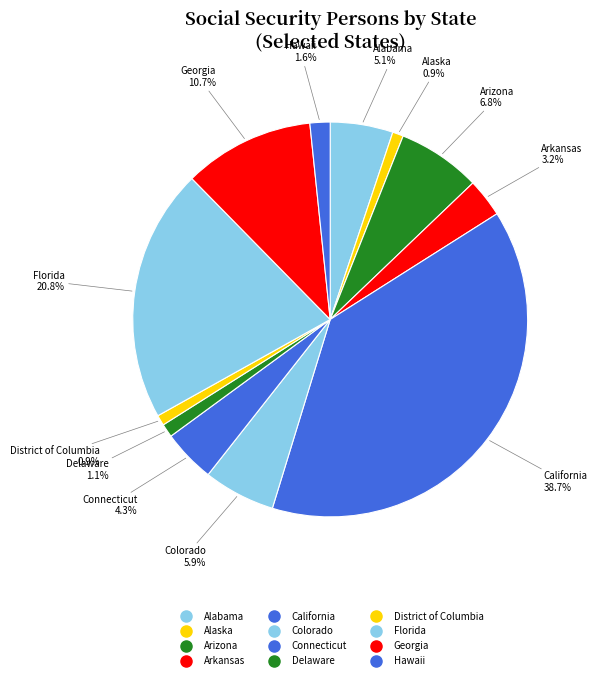

What is the largest slice in the pie chart?

California